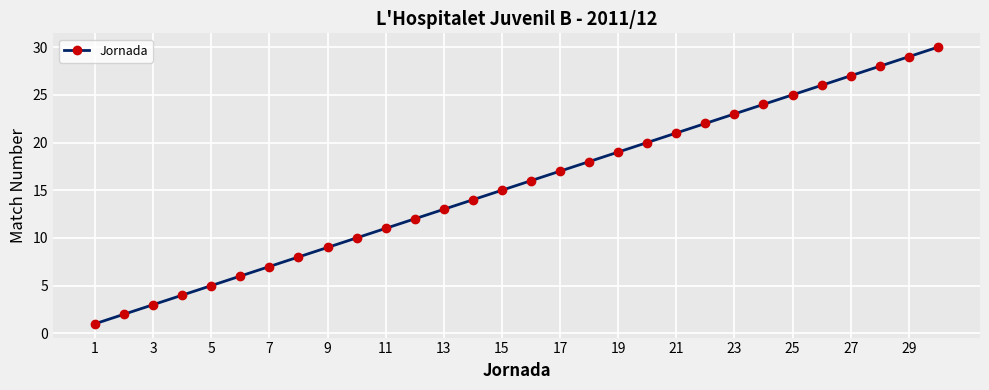

What is the difference between the maximum and minimum values?

29